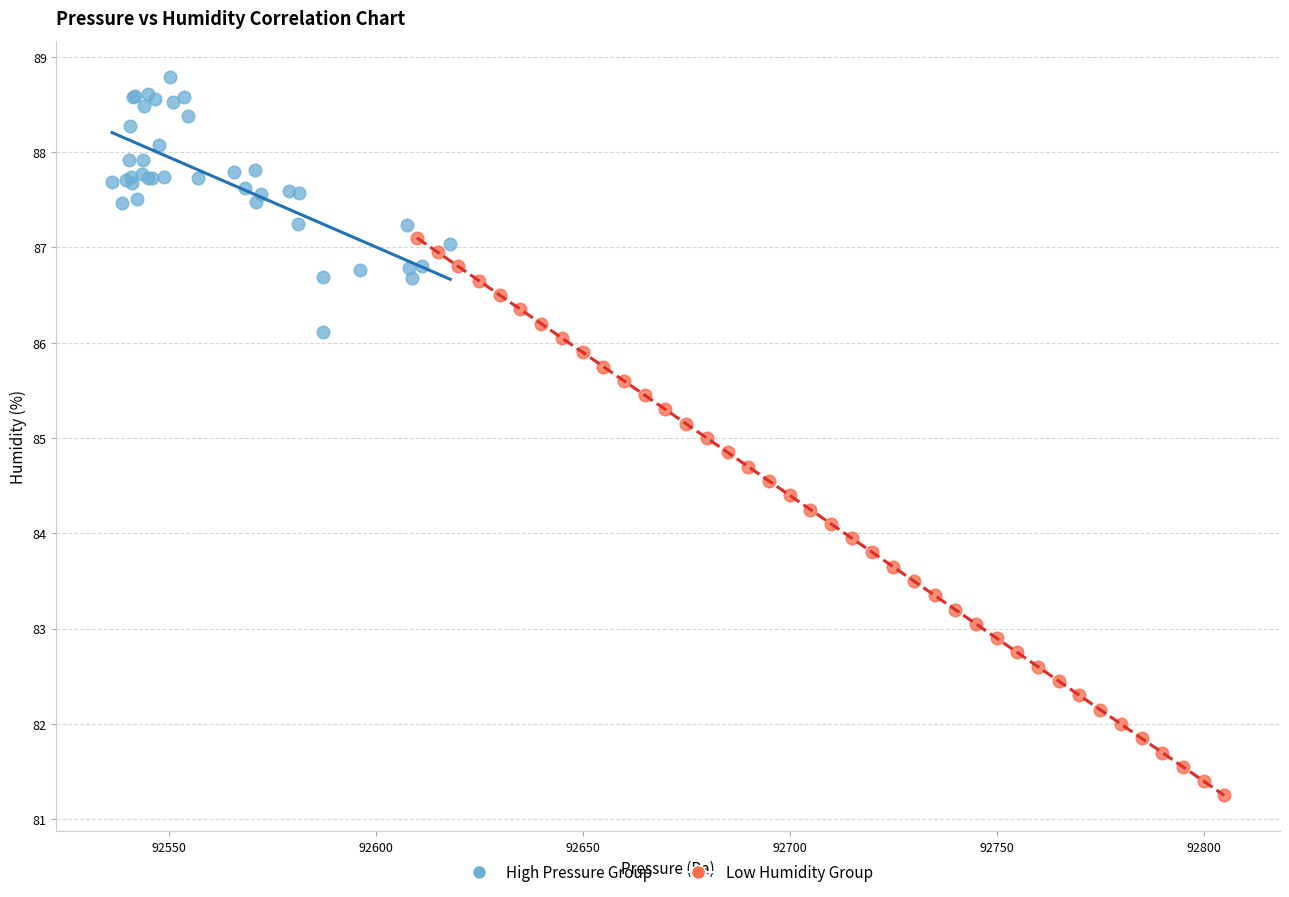

Which series reaches the minimum Y coordinate?

Low Humidity Group